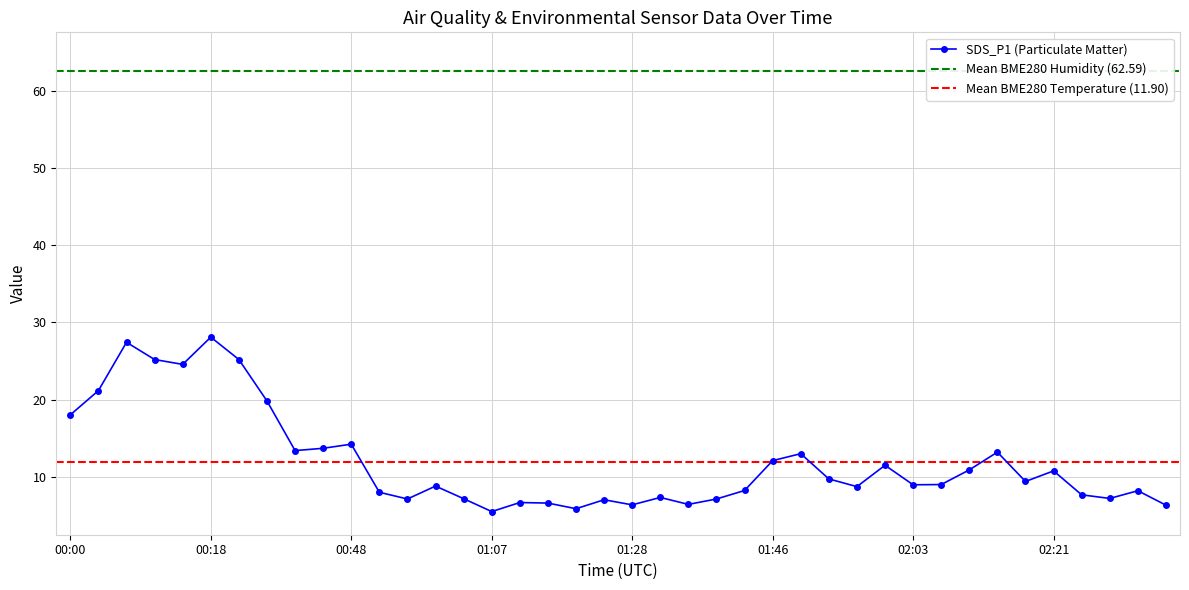

True or false: BME280_temperature and BME280_humidity intersect in this chart.

False